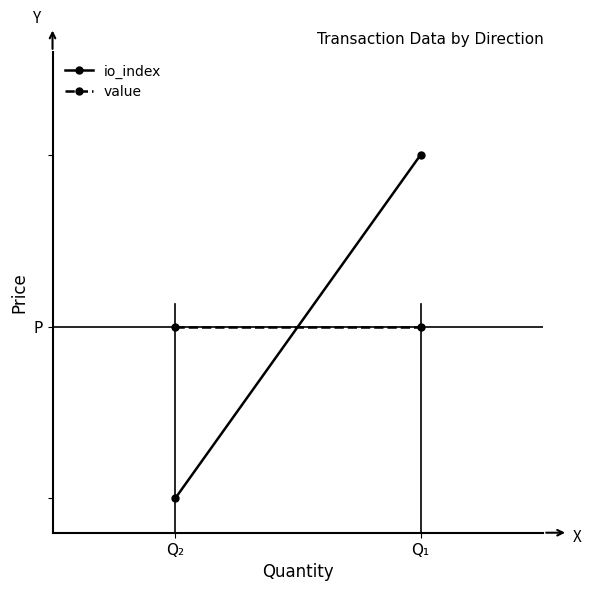

Read the io_index value at Q₁.

1.0